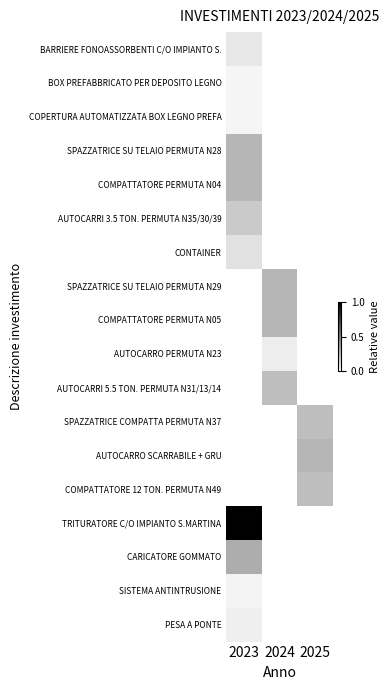

Which category has the highest value across all series?

2023